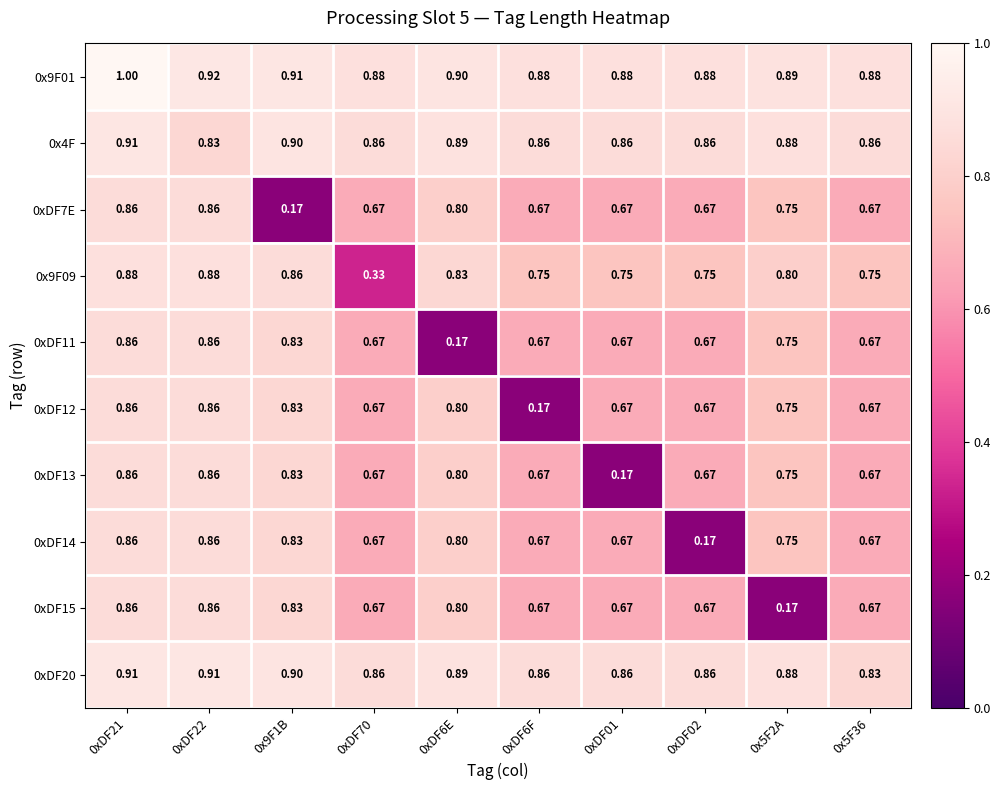

Is the value of 0x9F01 at 0xDF01 greater than the value of 0xDF7E at 0xDF22?

Yes